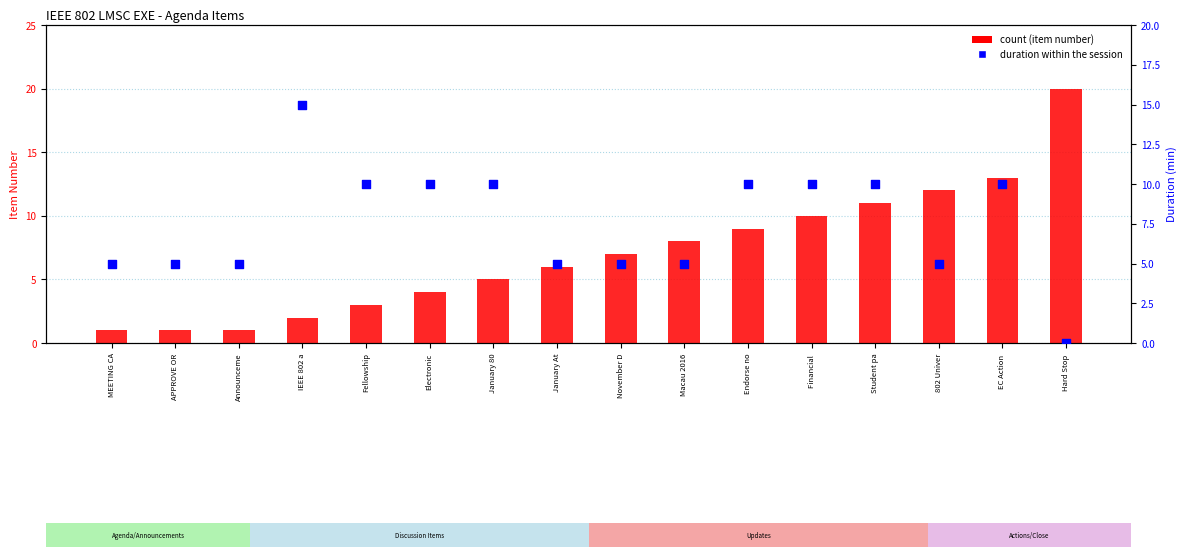

What are all the series names shown in the legend?

count, duration within the session